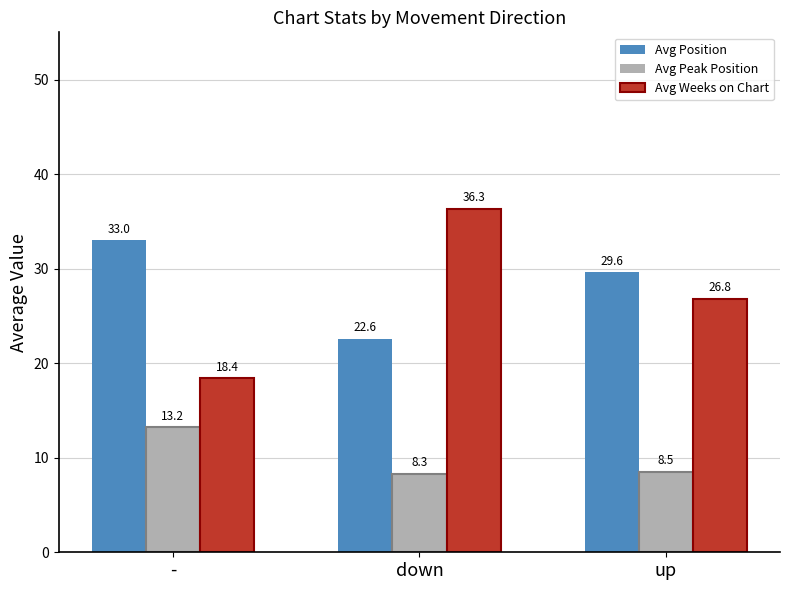

What is the difference between the maximum and minimum values in the Avg Peak Position series?

4.9